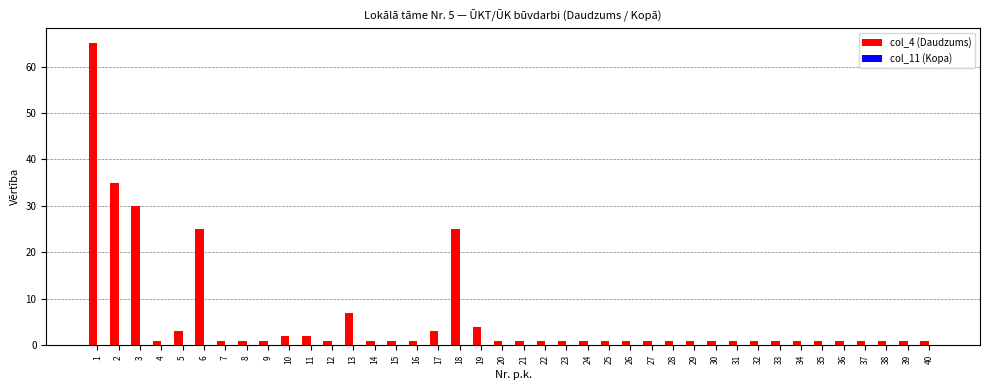

What is the greatest value displayed?

65